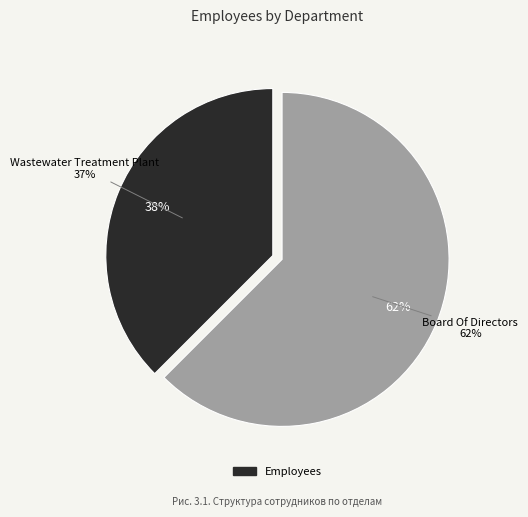

To the nearest percent, what is the combined percentage of Wastewater Treatment Plant and Board Of Directors?

100%